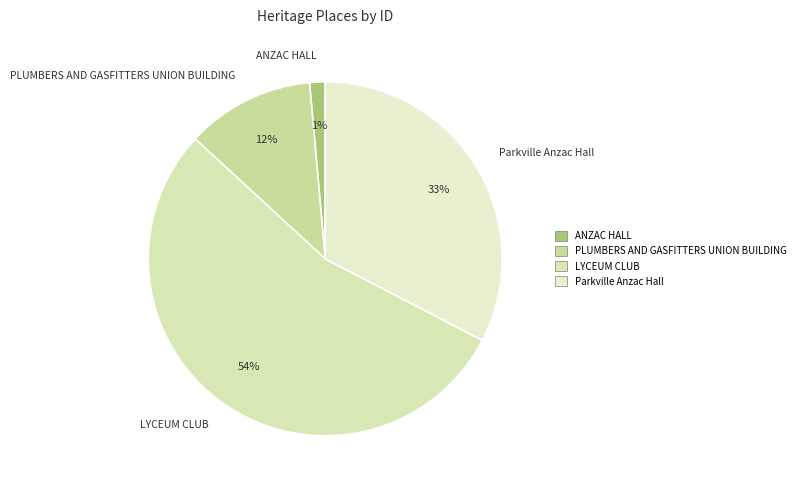

To the nearest percent, what percentage of the pie is ANZAC HALL?

1%